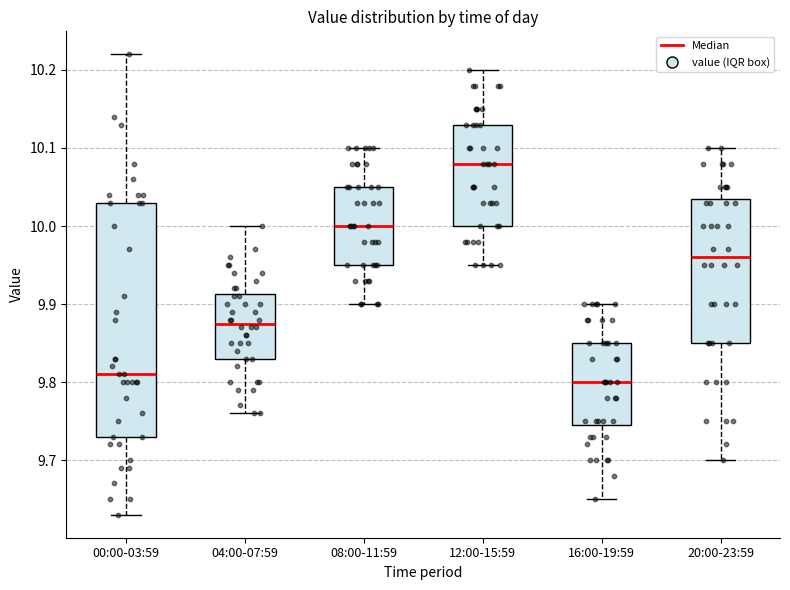

Reading left to right, transcribe this box plot: for each box, give where its median line is, the range the box spans, and where its two whiskers end, as read against the y-axis. The values are not printed on the chart, so give them approximately, as read against the axis.

00:00-03:59: median 9.81, box 9.73 to 10.03, whiskers 9.63 to 10.22
04:00-07:59: median 9.88, box 9.83 to 9.91, whiskers 9.76 to 10.00
08:00-11:59: median 10.00, box 9.95 to 10.05, whiskers 9.90 to 10.10
12:00-15:59: median 10.08, box 10.00 to 10.13, whiskers 9.95 to 10.20
16:00-19:59: median 9.80, box 9.75 to 9.85, whiskers 9.65 to 9.90
20:00-23:59: median 9.96, box 9.85 to 10.04, whiskers 9.70 to 10.10